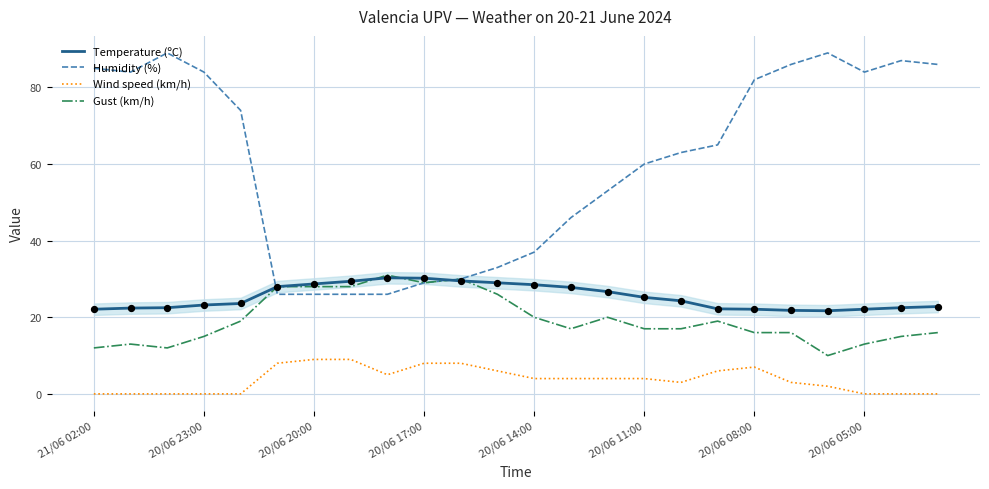

Which series has the largest range (max minus min)?

Humidity (%)